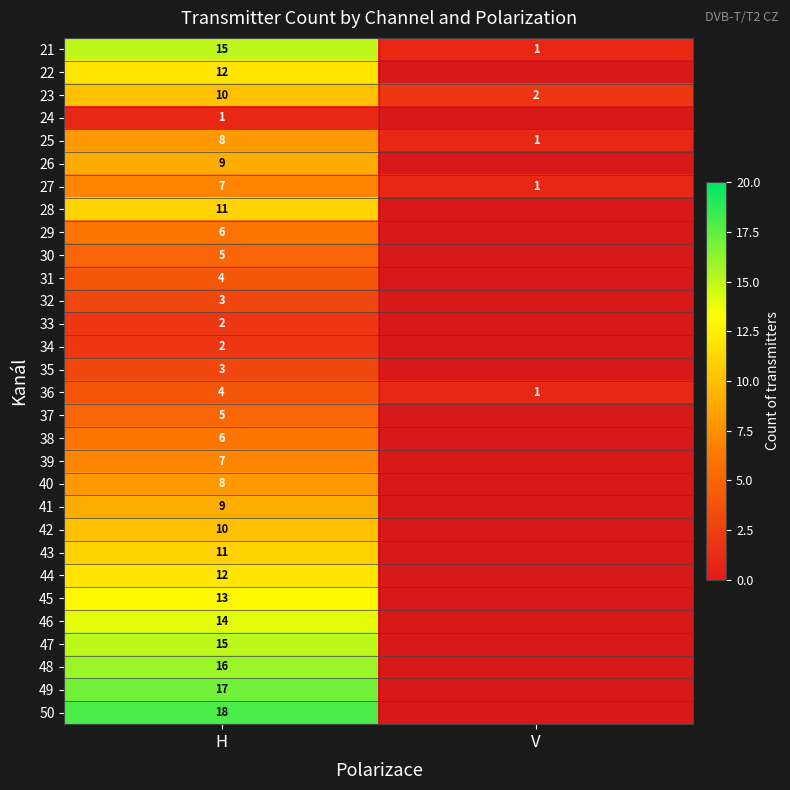

List the labels in order of 27 value, largest first.

H, V